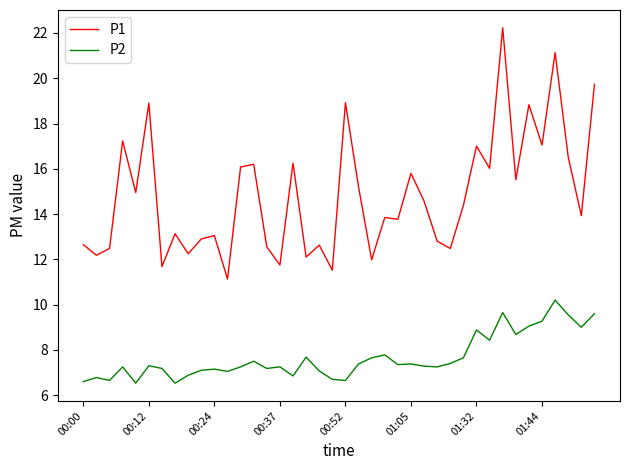

What is the greatest value displayed?

22.2